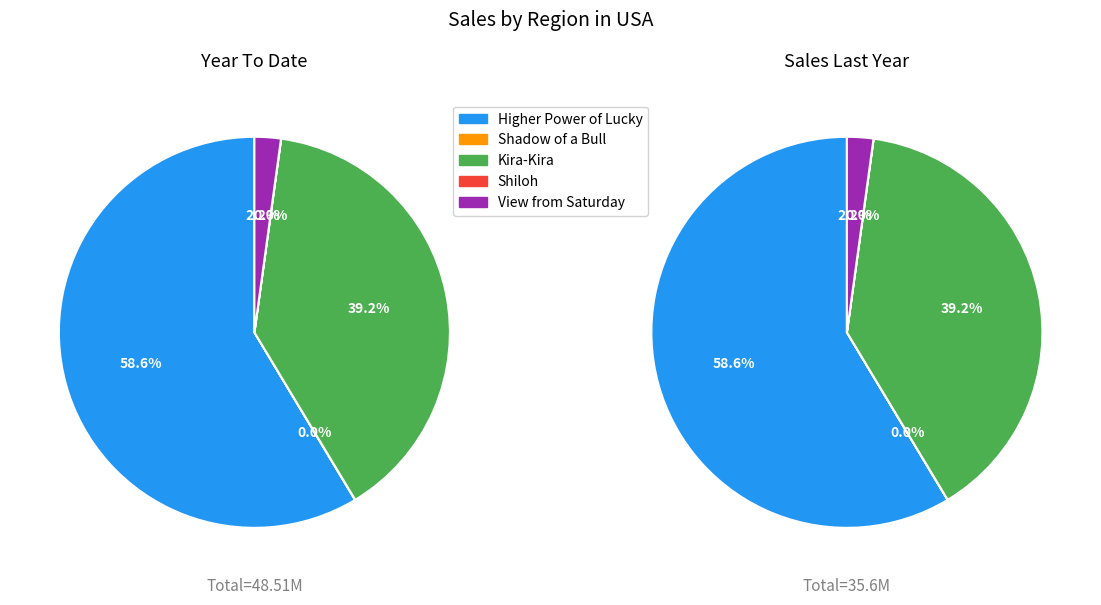

What percentage is the Kira-Kira slice, to the nearest percent?

39%